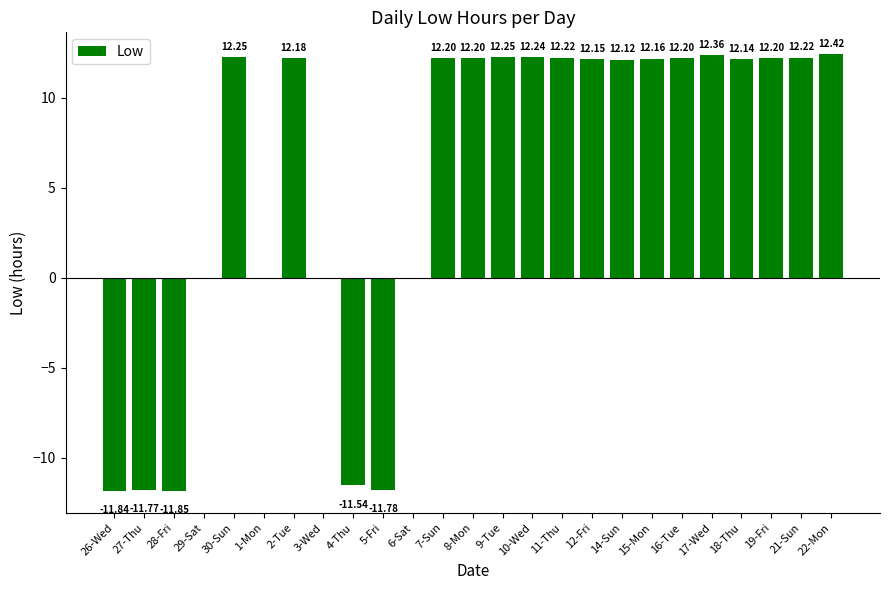

What is the sum of all values?

136.7